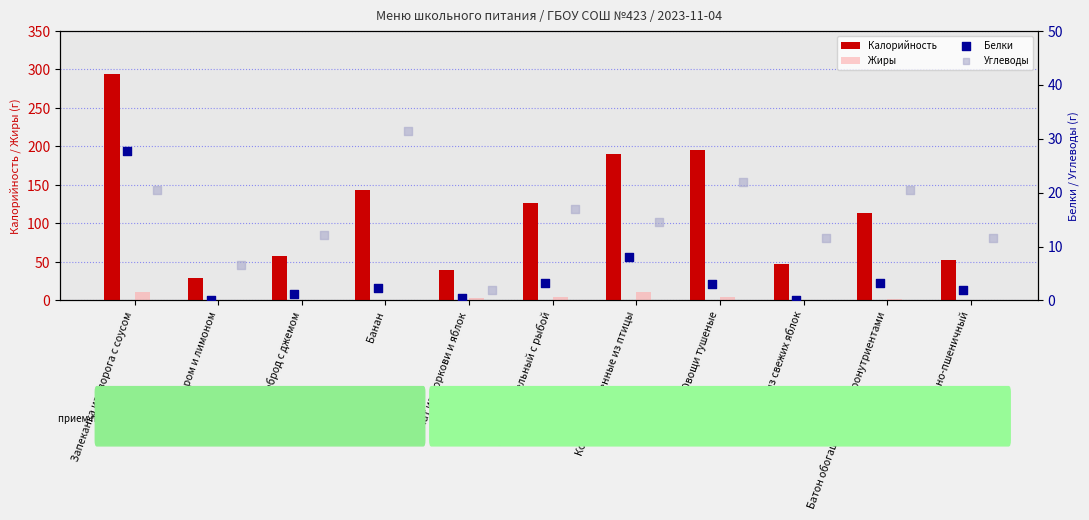

Which series contains the highest Y value?

Калорийность